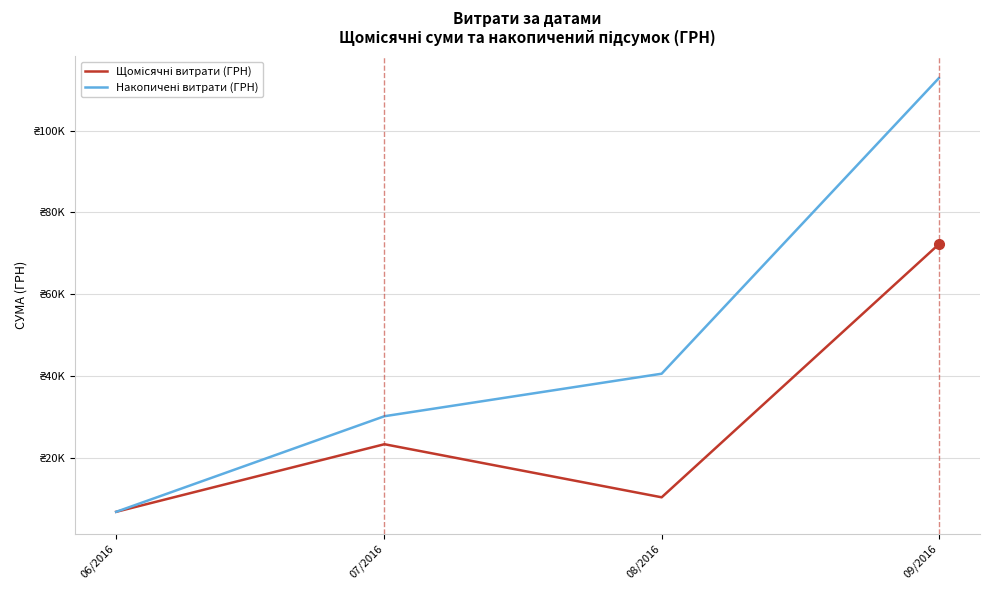

At 09/2016, list the series in order from largest to smallest.

Накопичені витрати (ГРН), Щомісячні витрати (ГРН)